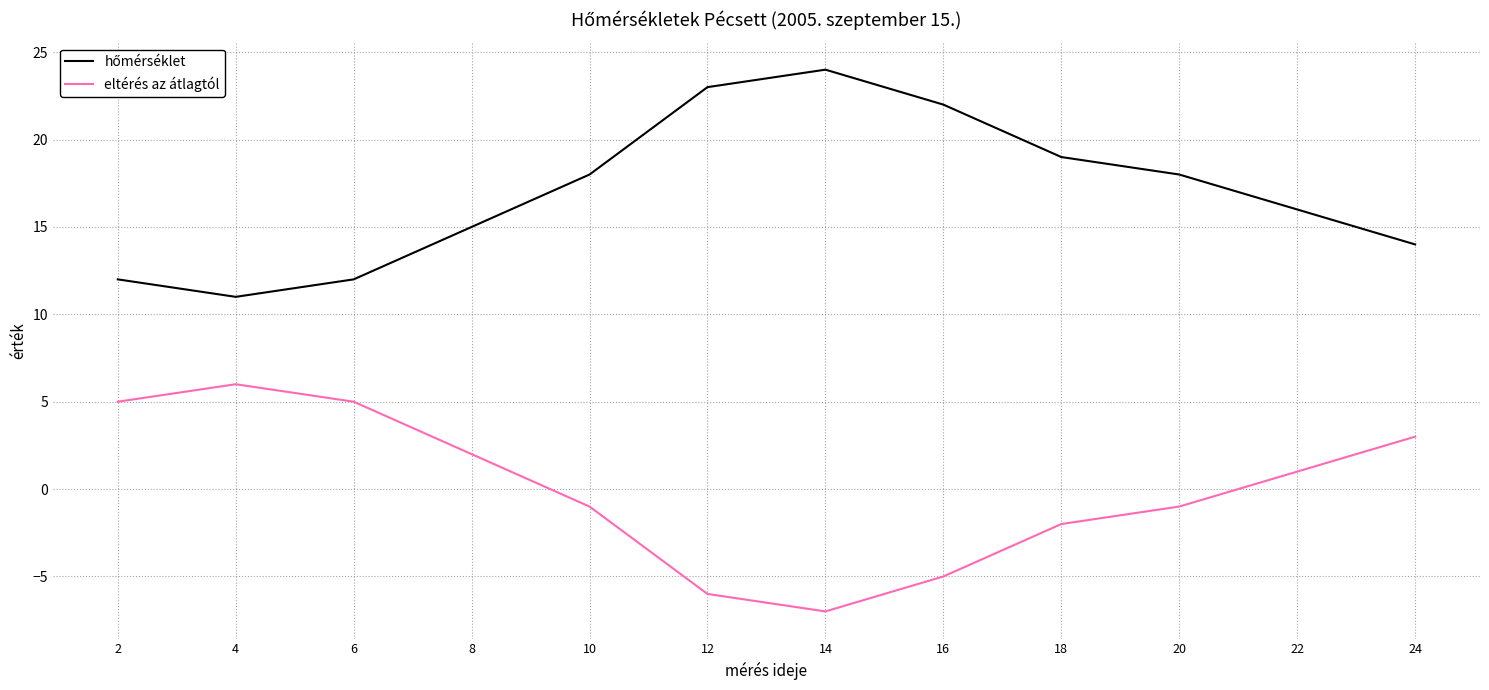

Which label corresponds to the largest value in the chart?

14